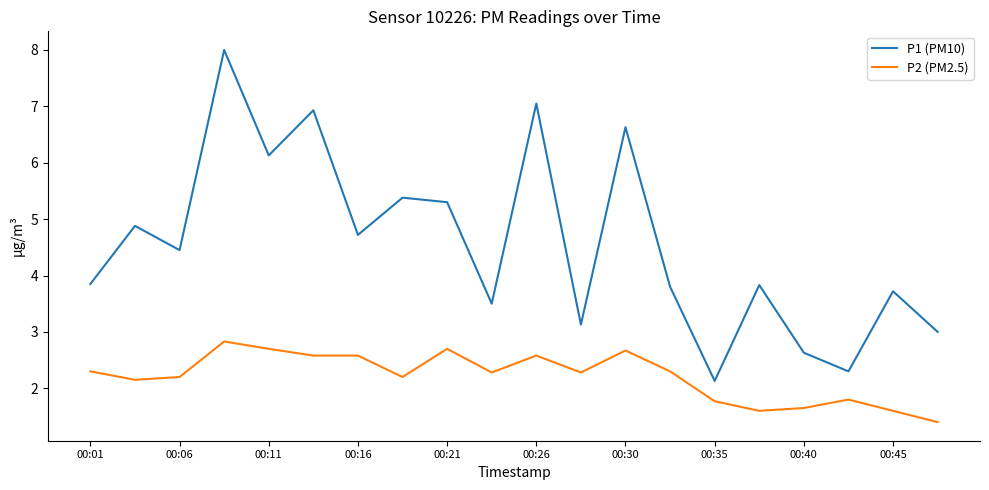

True or false: P2 (PM2.5) and P1 (PM10) intersect in this chart.

False